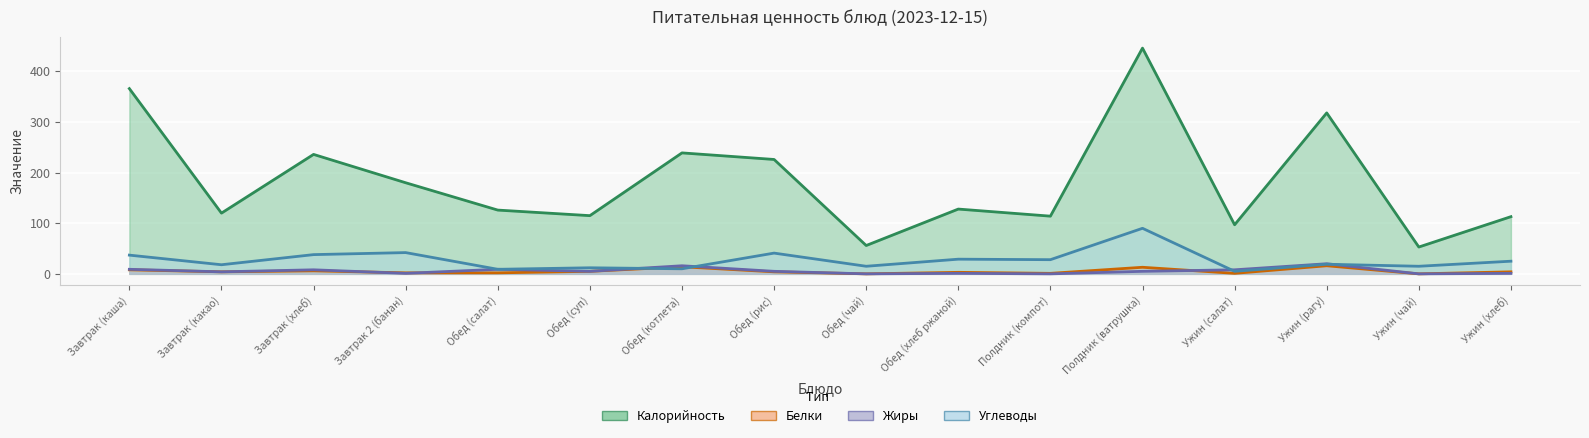

At which category is the sum across all series the highest?

Полдник (ватрушка)